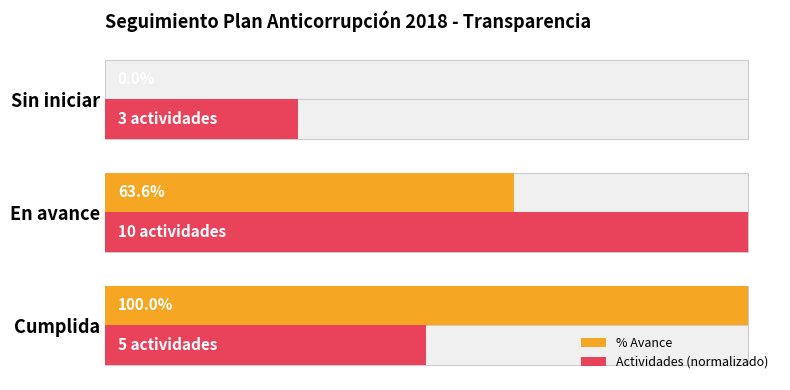

How many bars are there in total?

6